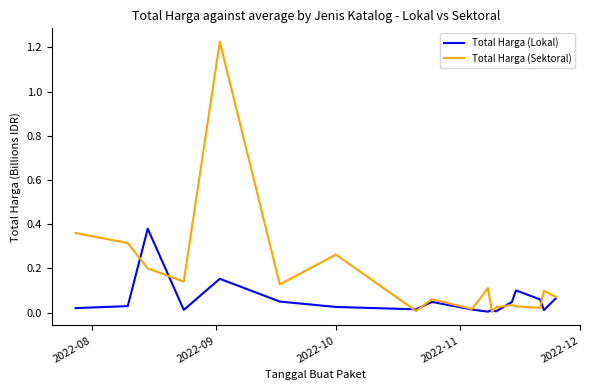

Which series has the widest spread of values?

Total Harga (Sektoral)